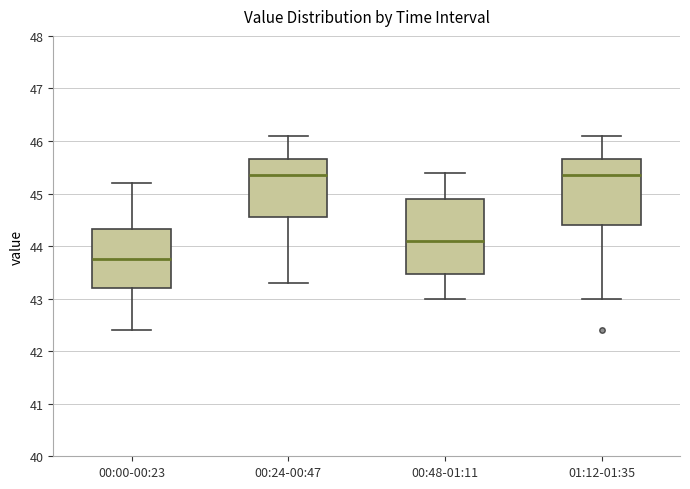

Reading left to right, transcribe this box plot: for each box, give where its median line is, the range the box spans, and where its two whiskers end, as read against the y-axis. The values are not printed on the chart, so give them approximately, as read against the axis.

00:00-00:23: median 43.8, box 43.2 to 44.3, whiskers 42.4 to 45.2
00:24-00:47: median 45.4, box 44.6 to 45.7, whiskers 43.3 to 46.1
00:48-01:11: median 44.1, box 43.5 to 44.9, whiskers 43.0 to 45.4
01:12-01:35: median 45.4, box 44.4 to 45.7, whiskers 43.0 to 46.1